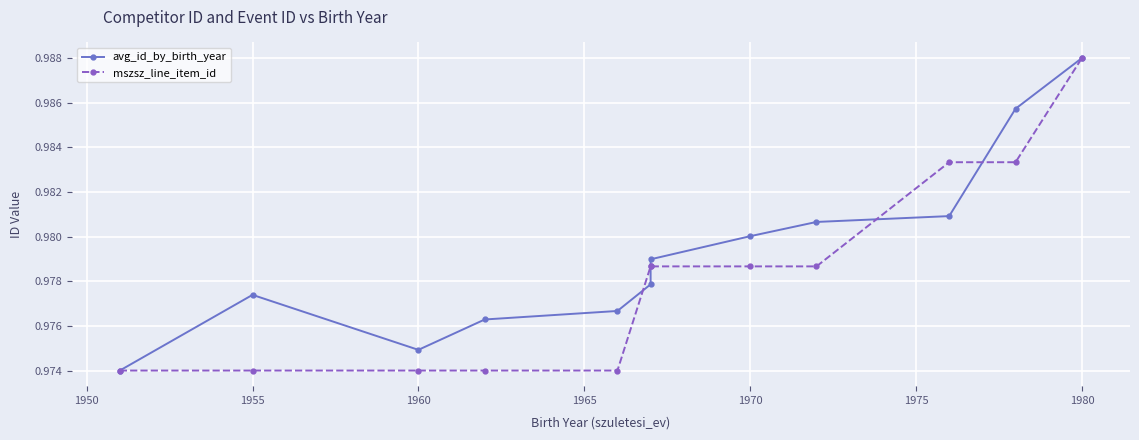

How many times do mszsz_line_item_id and avg_id_by_birth_year cross each other?

4